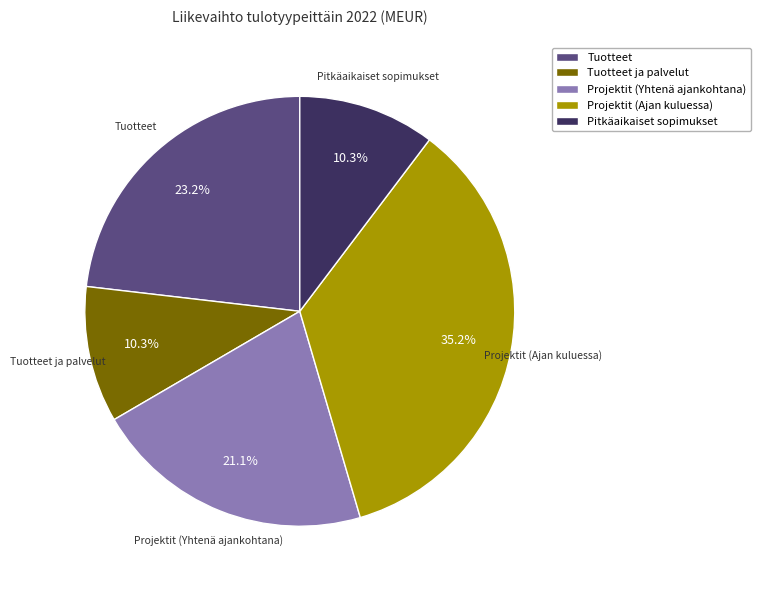

What percentage do Projektit (Yhtenä ajankohtana) and Tuotteet together represent?

44.3%